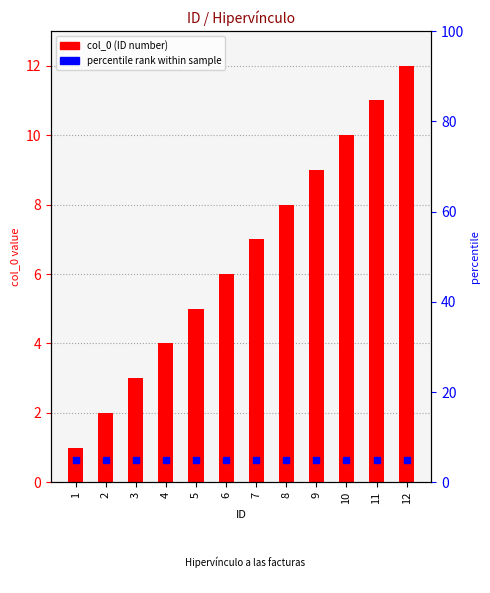

Approximately how many times larger is the value at 2 compared to 10?

0.2